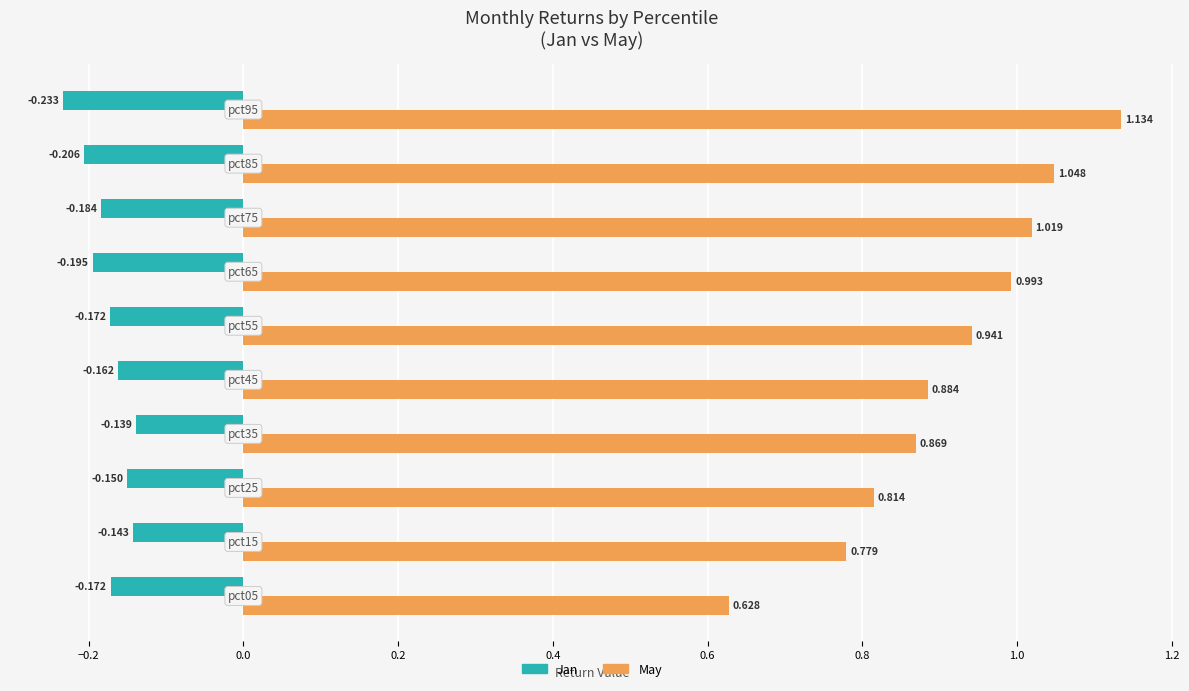

List the series in order of their overall mean, lowest first.

Jan, May